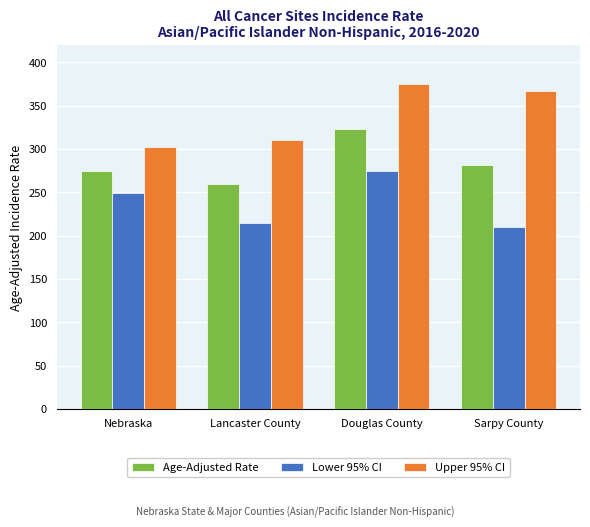

Is it true that Age-Adjusted Rate equals 401.4 at Sarpy County?

False